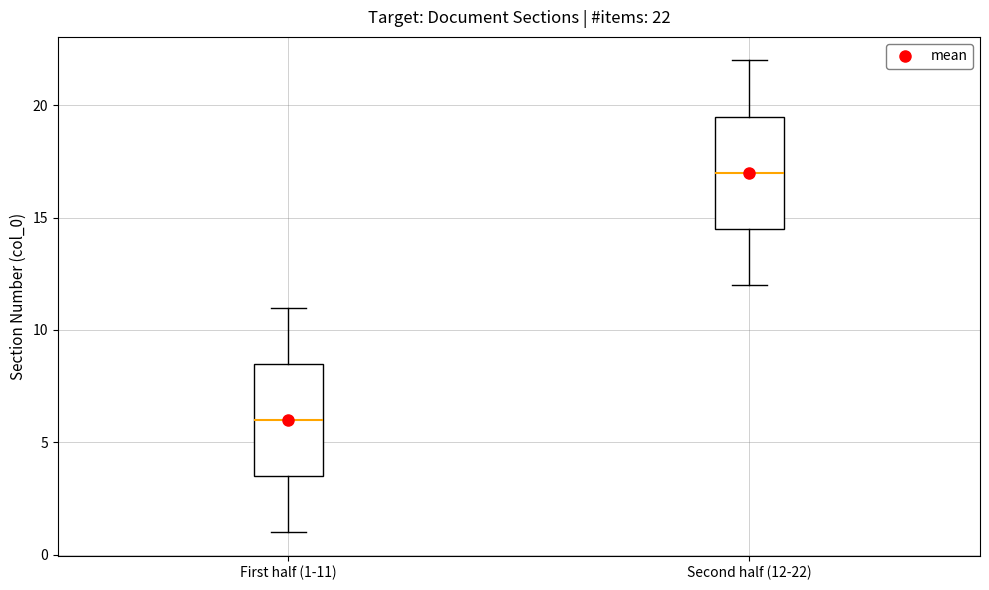

Which box has the lowest median line?

First half (1-11)